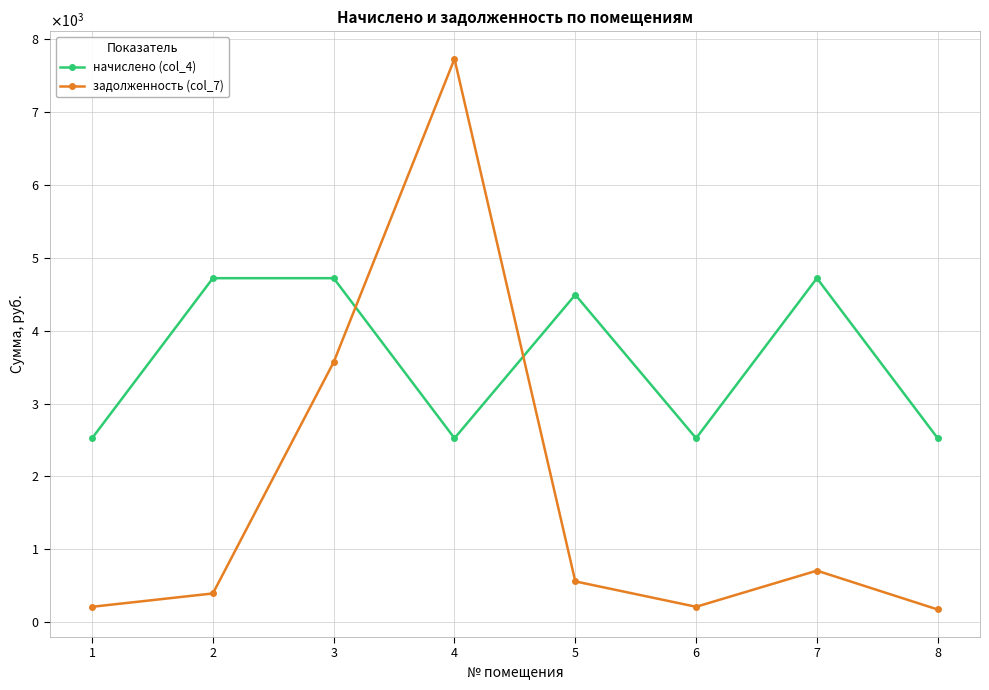

True or false: начислено (col_4) and задолженность (col_7) cross at least once.

True